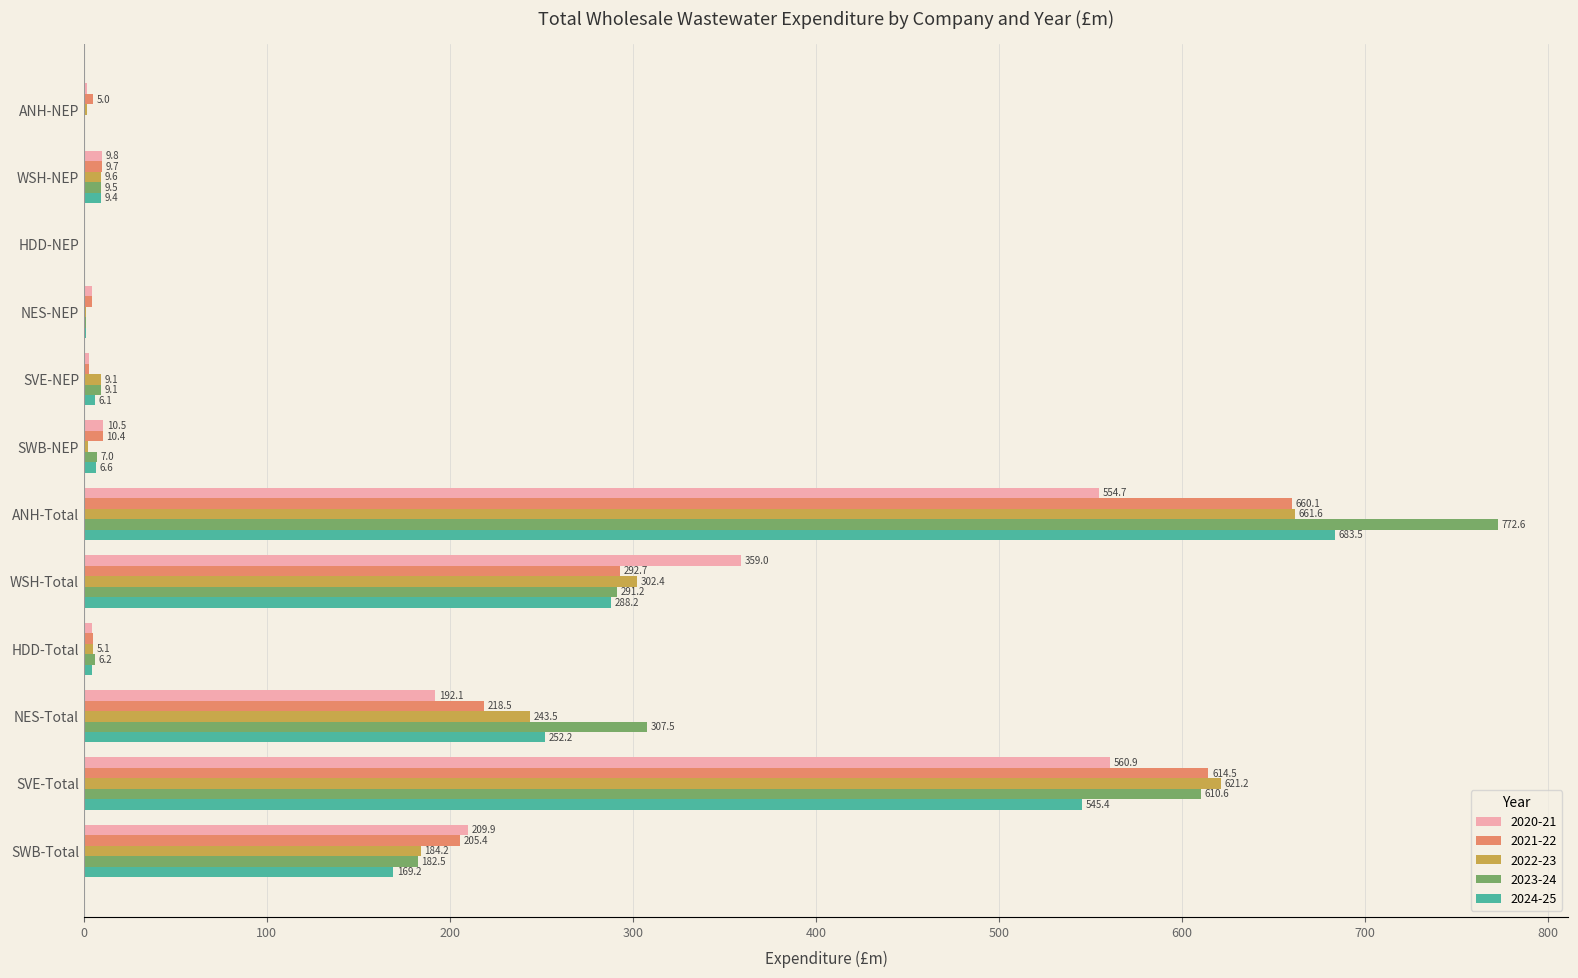

What is the total value across all series at SWB-NEP?

36.6